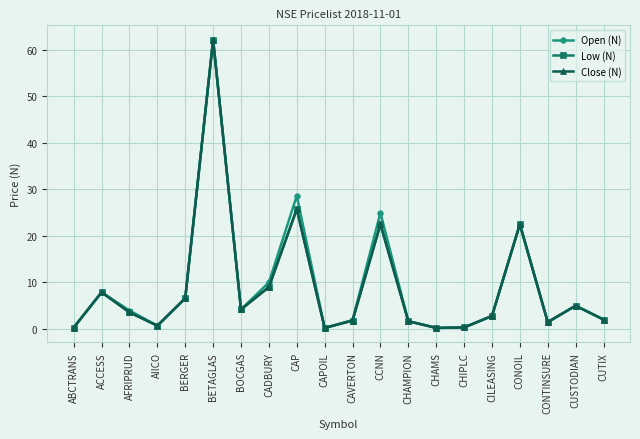

Is it true that Low (N) equals 4.2 at BOCGAS?

True